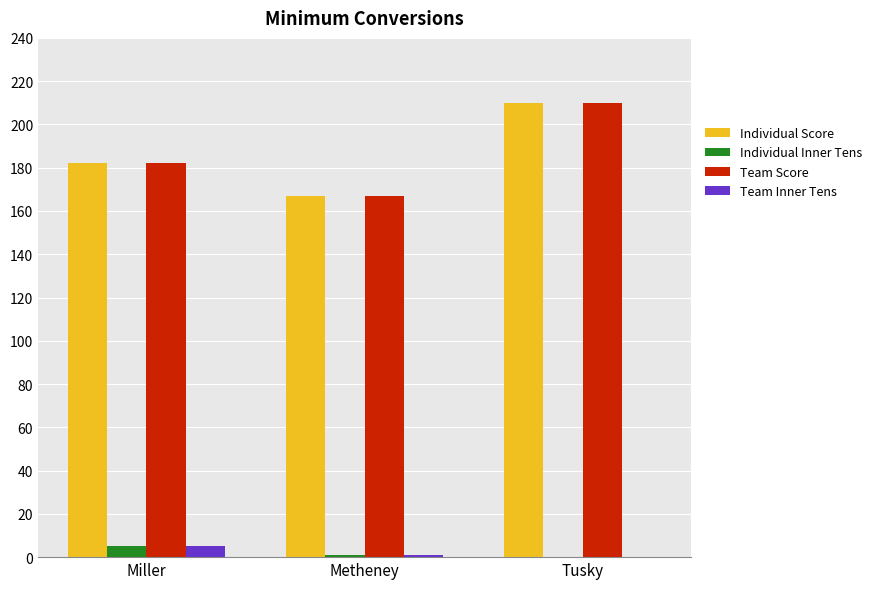

What are all the series names shown in the legend?

Individual Score, Individual Inner Tens, Team Score, Team Inner Tens